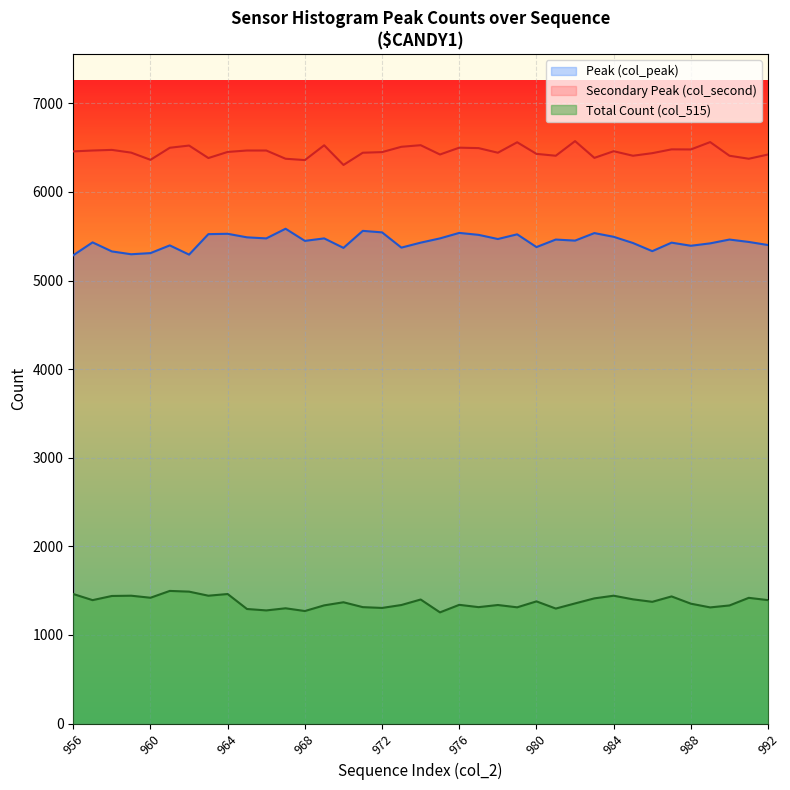

What is the difference between the values at 961 and 969?

163